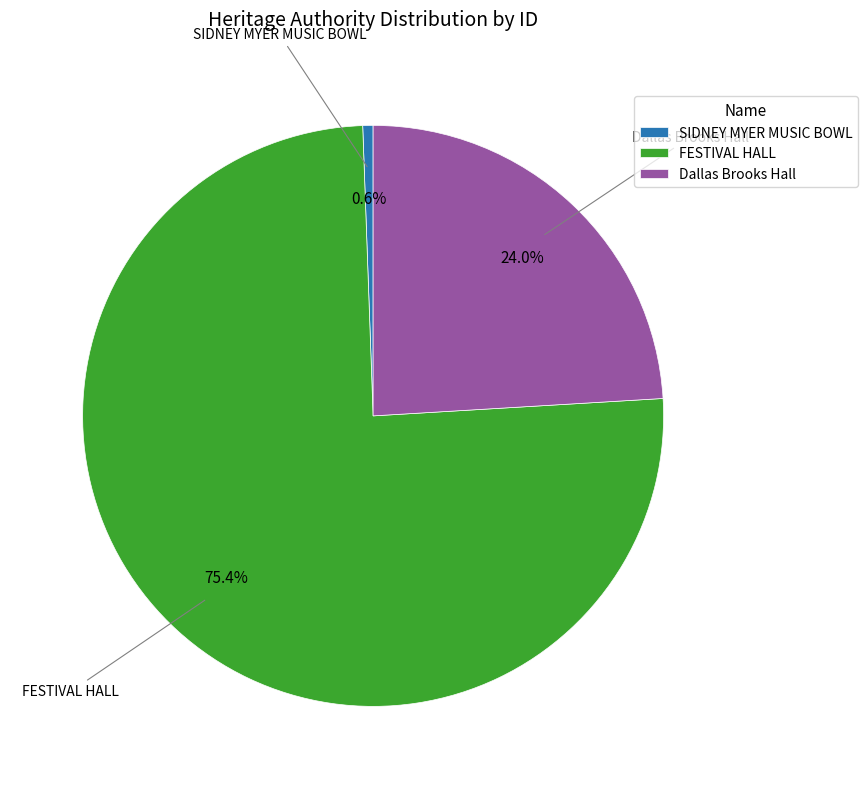

How many slices are in this pie chart?

3